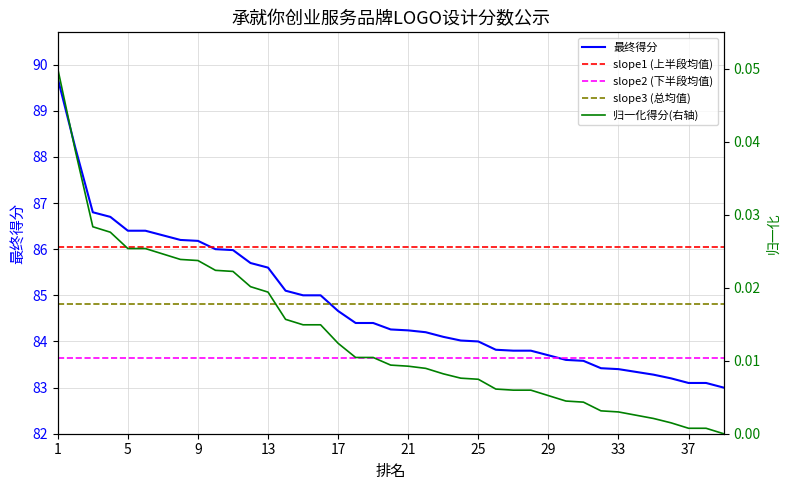

Is this an area chart (filled region under the line)?

No